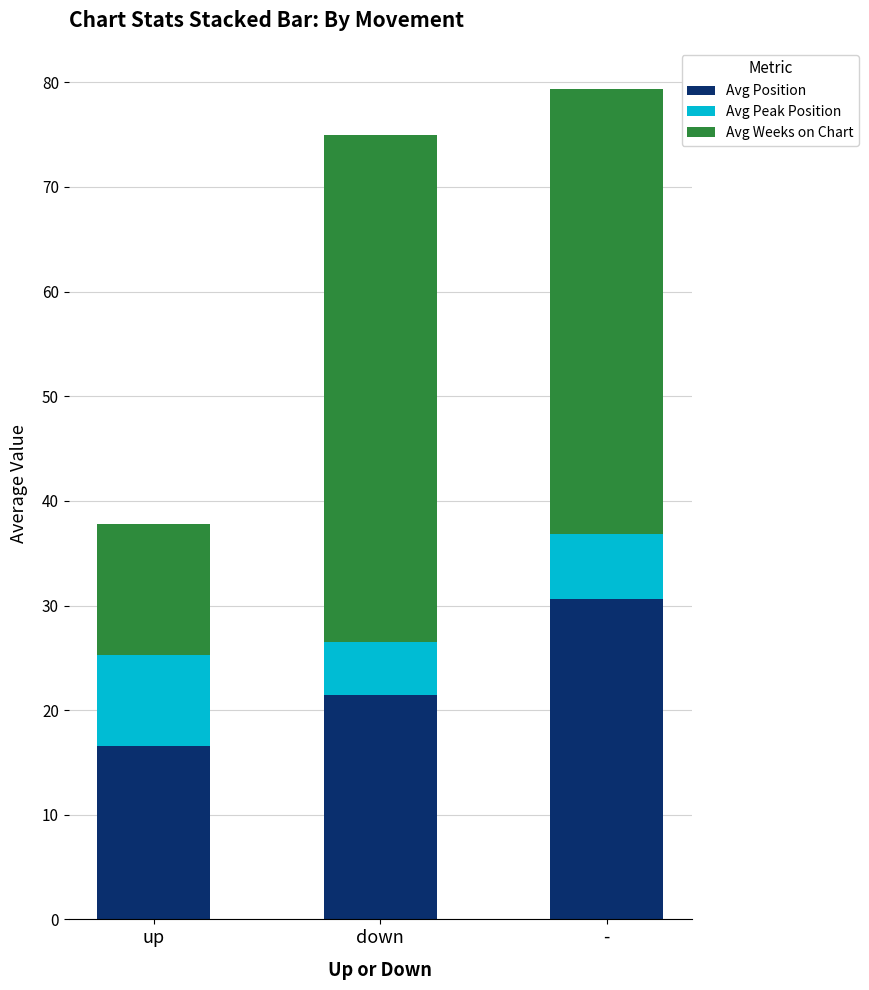

Which category has the highest value in the Avg Position series?

-